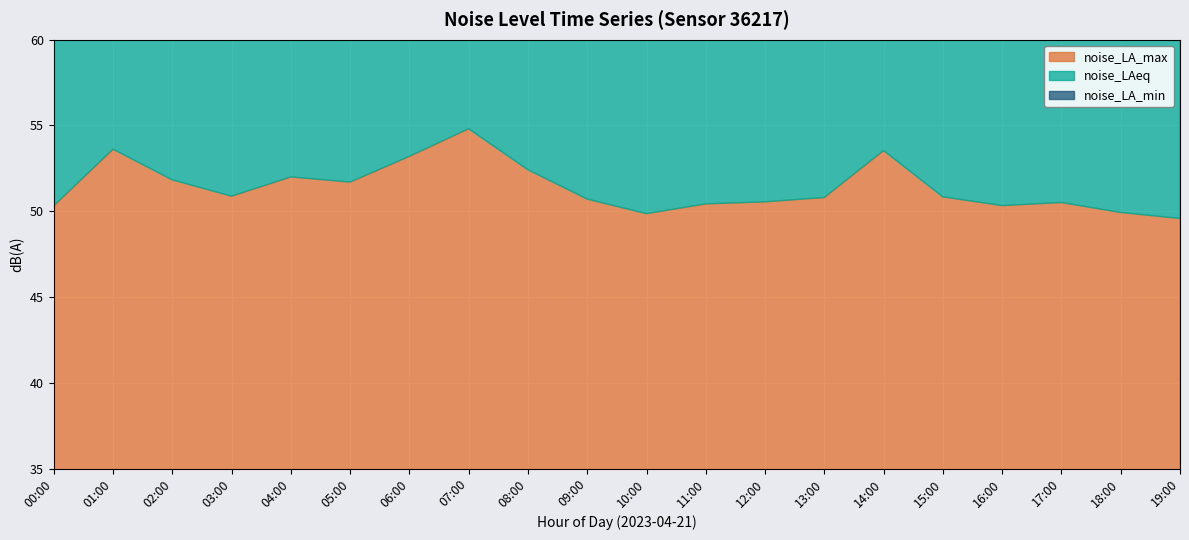

Reading left to right, what are all the values shown in this chart?

noise_LA_max: 50.3	53.6	51.8	50.9	52.0	51.7	53.2	54.8	52.4	50.7	49.9	50.4	50.5	50.8	53.5	50.8	50.3	50.5	49.9	49.6
noise_LAeq: 43.9	46.4	45.3	44.5	45.9	46.0	44.5	43.6	46.6	44.7	45.1	44.9	44.9	44.9	44.9	44.8	44.4	44.0	44.9	44.9
noise_LA_min: 41.1	41.5	42.3	41.1	42.6	42.2	41.2	40.1	41.5	42.3	42.7	42.2	41.9	41.6	41.5	41.8	41.0	40.3	41.8	42.2